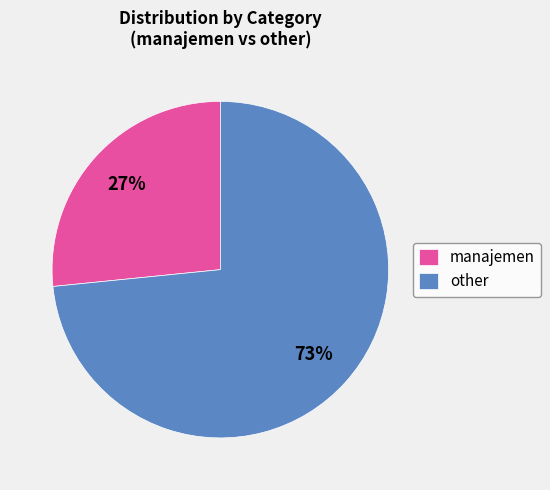

What is the majority slice?

other